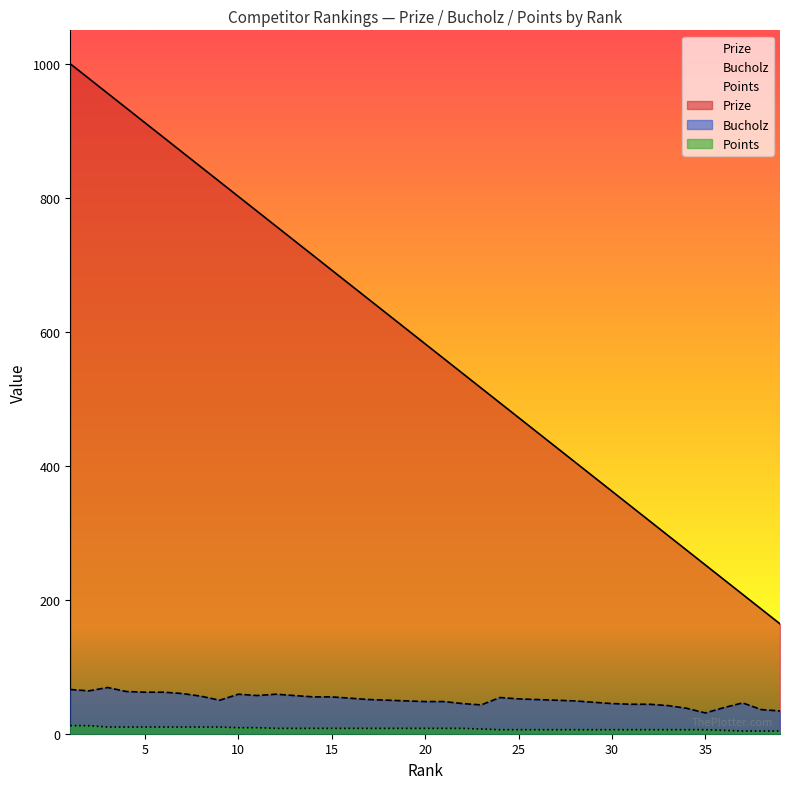

True or false: Prize has more than 1 points higher than both neighbors.

False